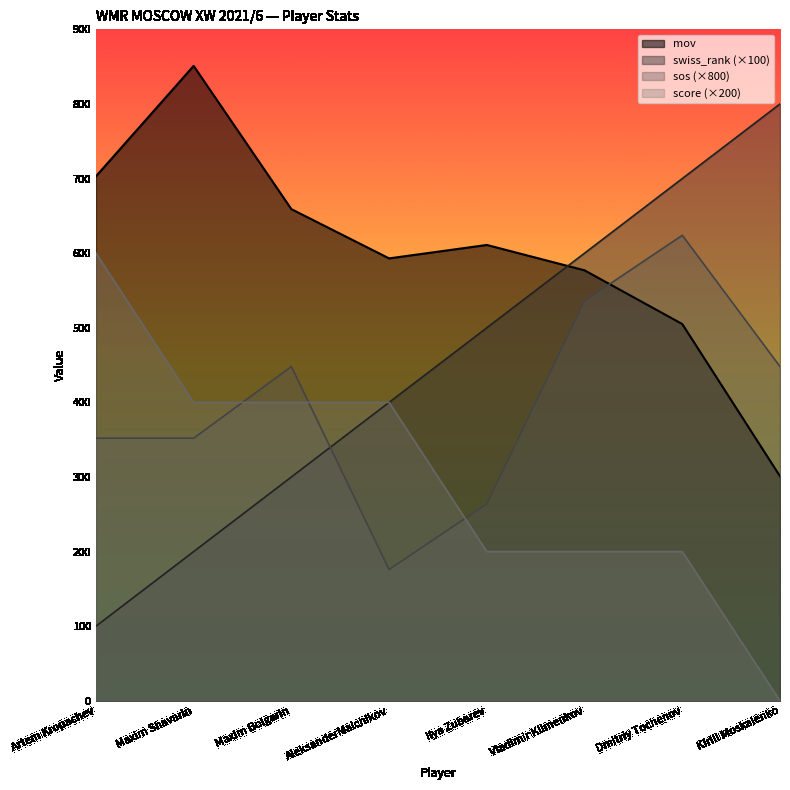

How many categories are shown in the chart?

8